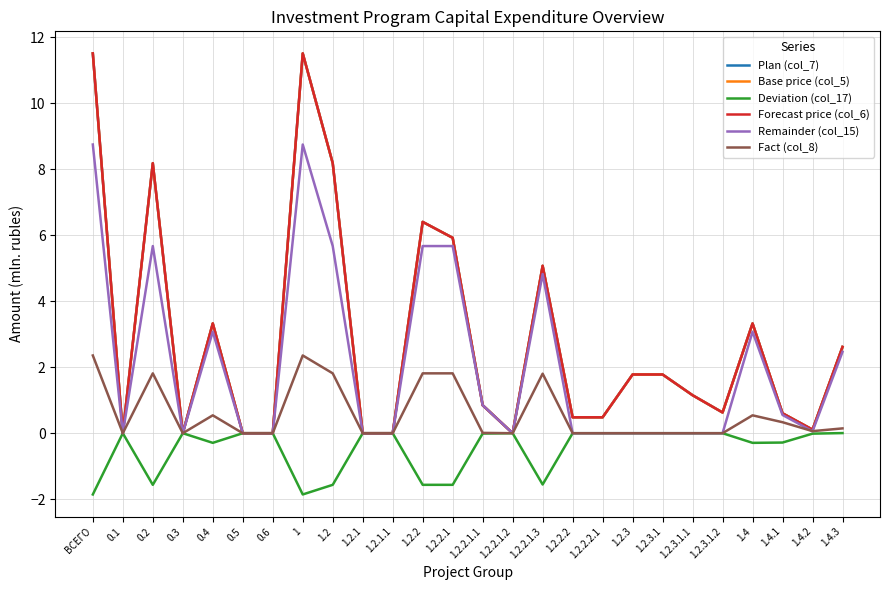

True or false: Deviation (col_17) has more than 0 interior local peaks.

True